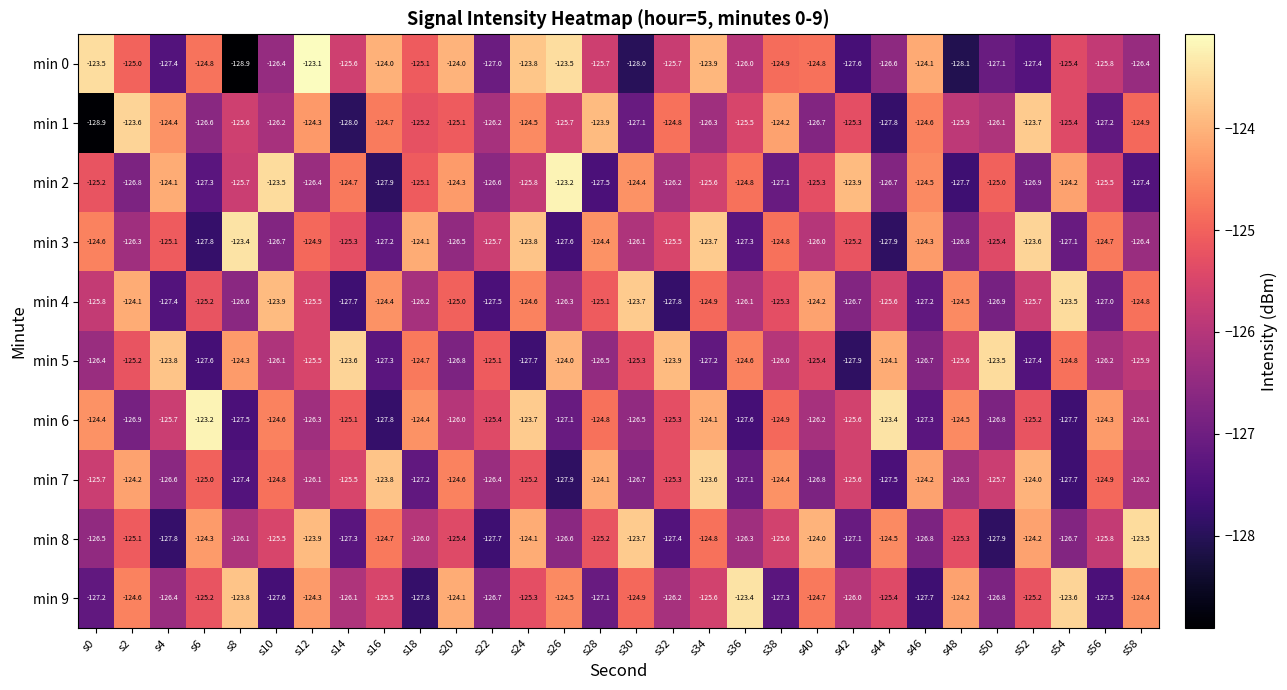

True or false: min 8 has a value of -126.1 at s8.

True